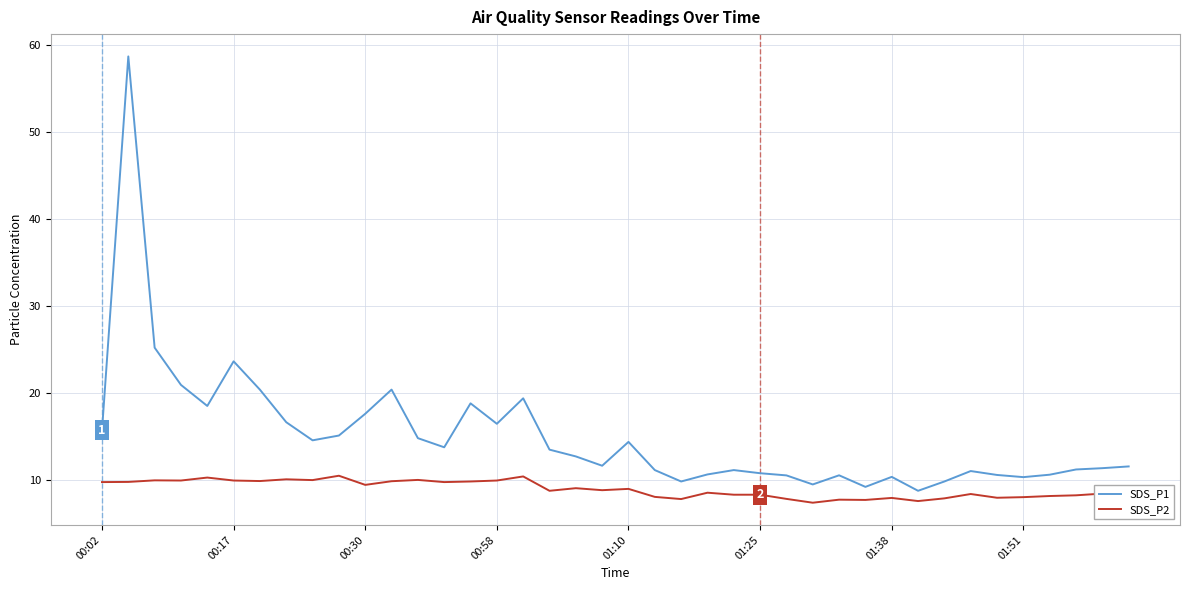

What are all the series names shown in the legend?

SDS_P1, SDS_P2